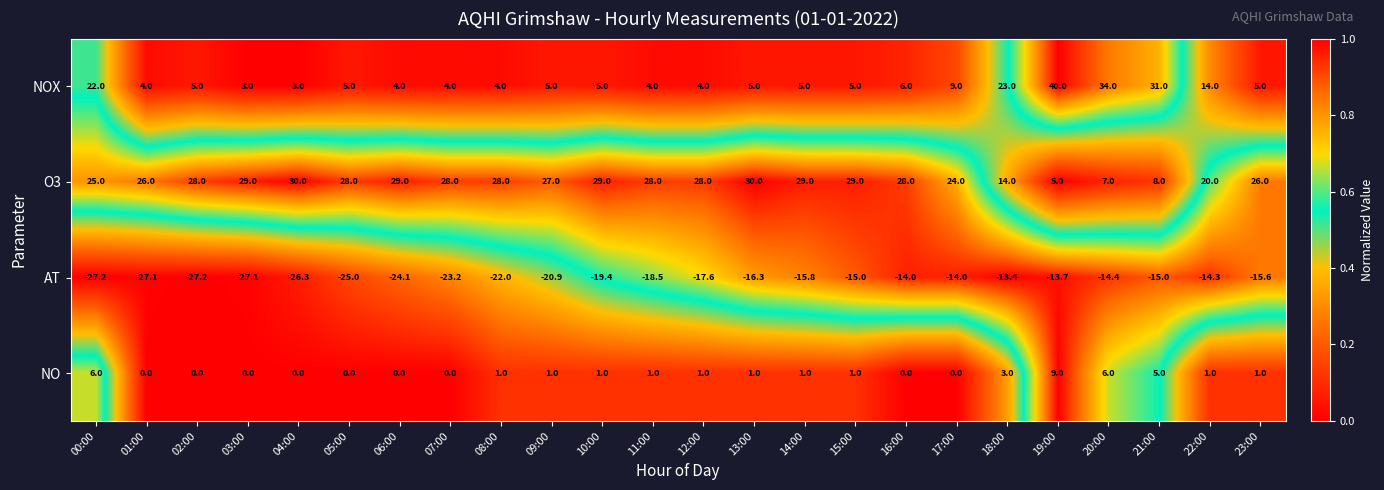

The NOX series shows 5.0 at 23:00. True or false?

True